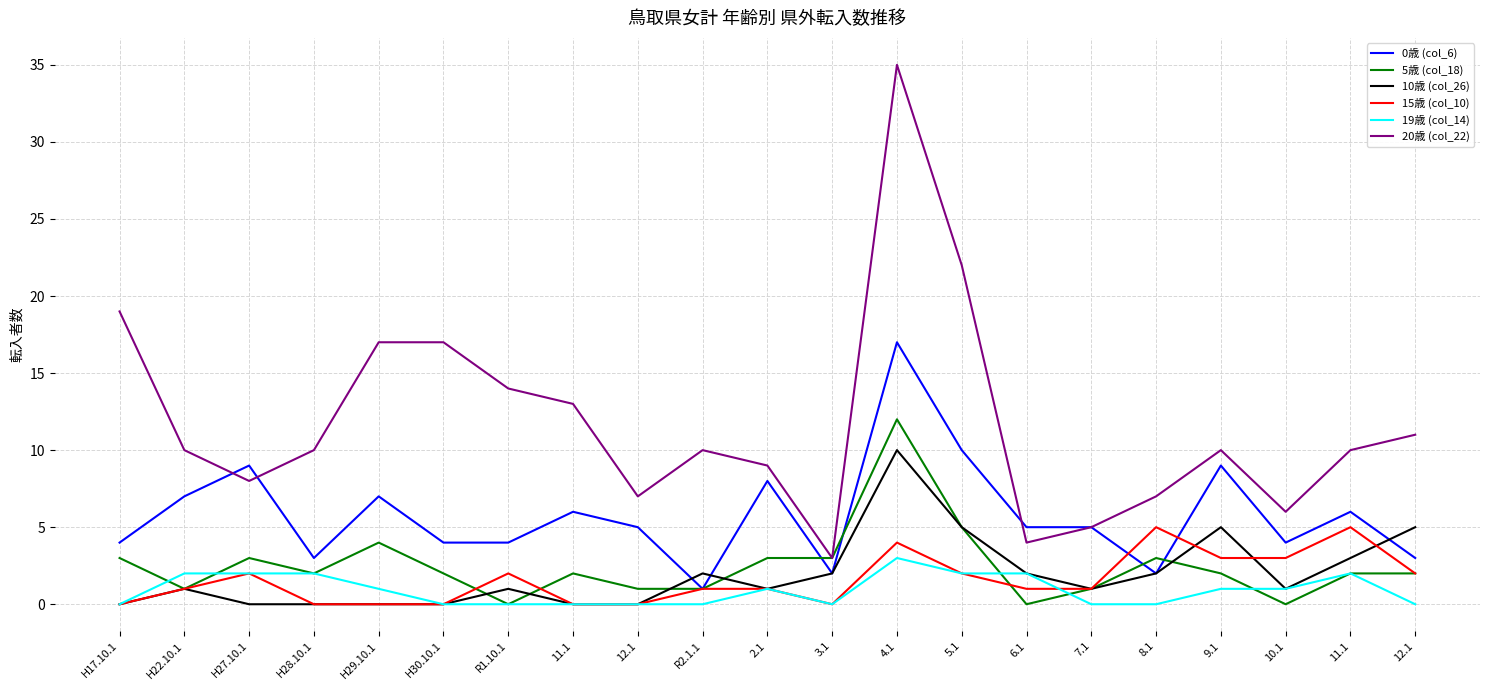

At which label is 10歳 (col_26) closest to 5?

5.1